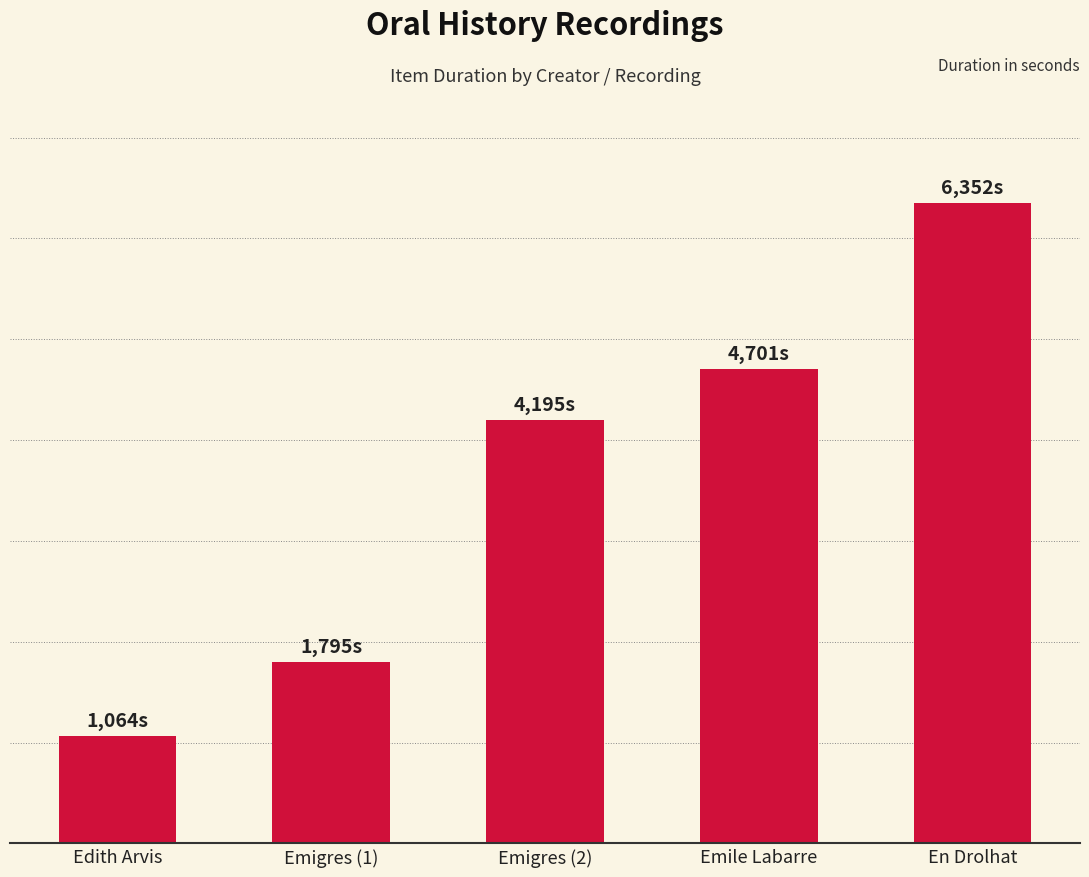

Rank the categories by value from lowest to highest.

Edith Arvis, Emigres (1), Emigres (2), Emile Labarre, En Drolhat